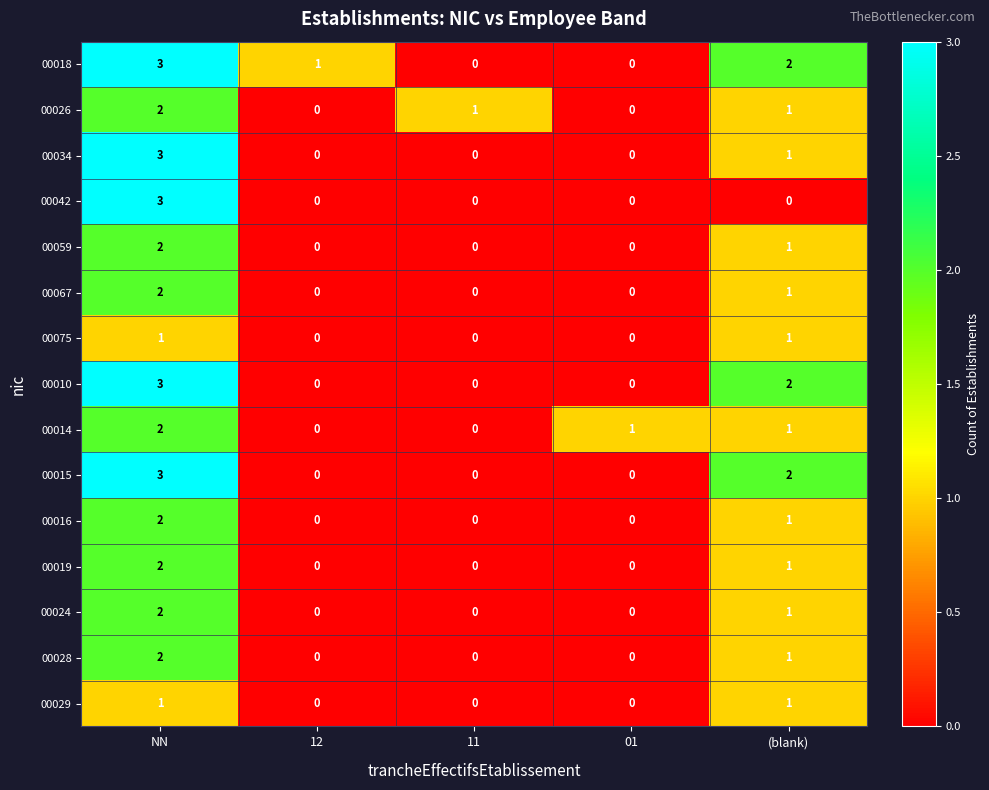

How many 00028 values are between 0 and 1?

4